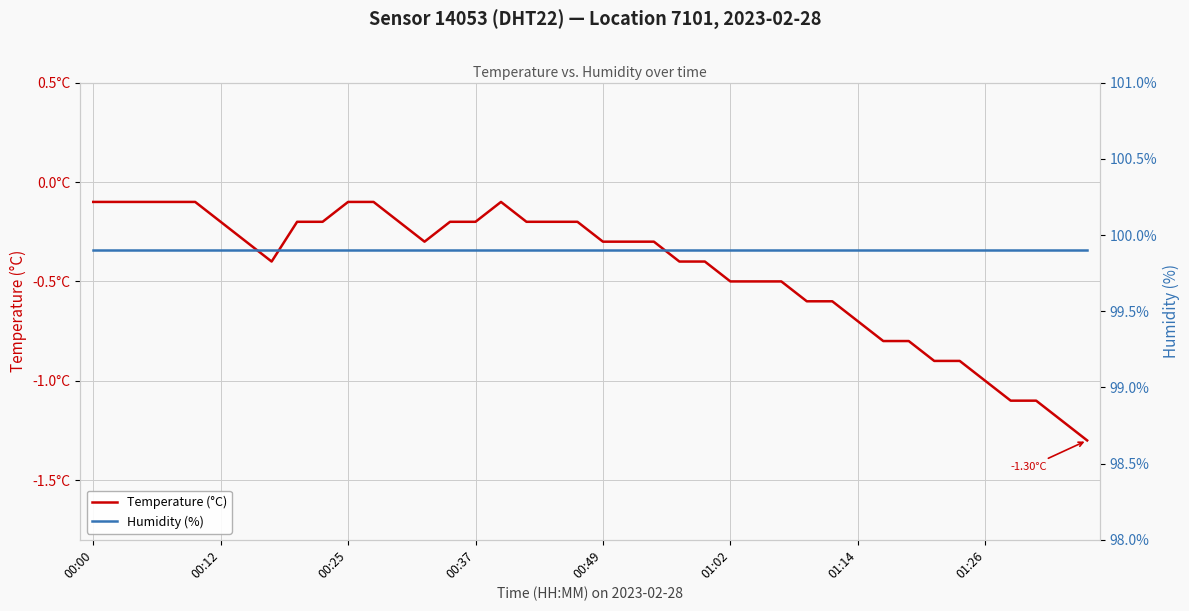

What is the value of the Temperature (°C) point at the 13th from the left?

-0.2